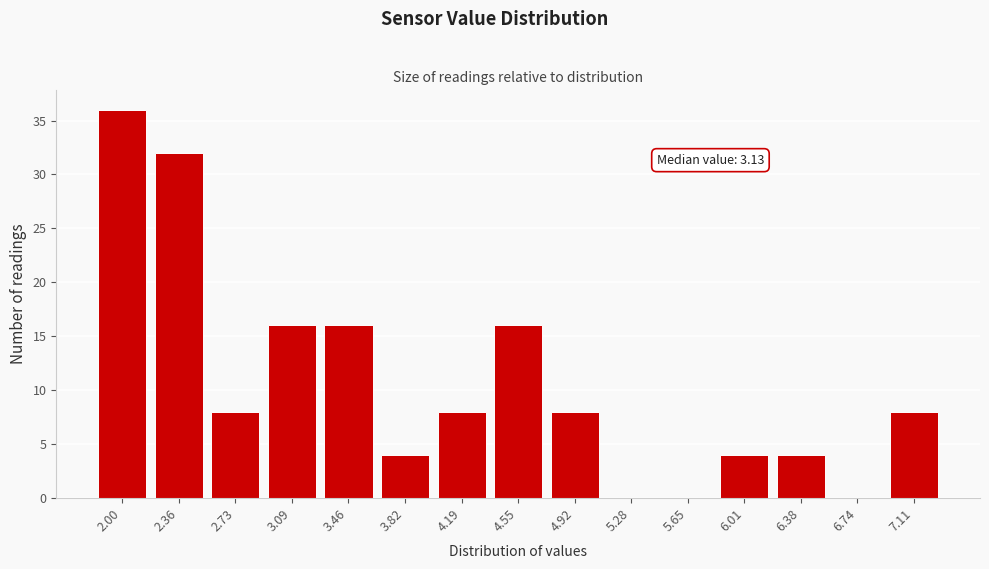

Reading right to left, list all the values displayed in this chart.

7.11=8	6.74=0	6.38=4	6.01=4	5.65=0	5.28=0	4.92=8	4.55=16	4.19=8	3.82=4	3.46=16	3.09=16	2.73=8	2.36=32	2.00=36